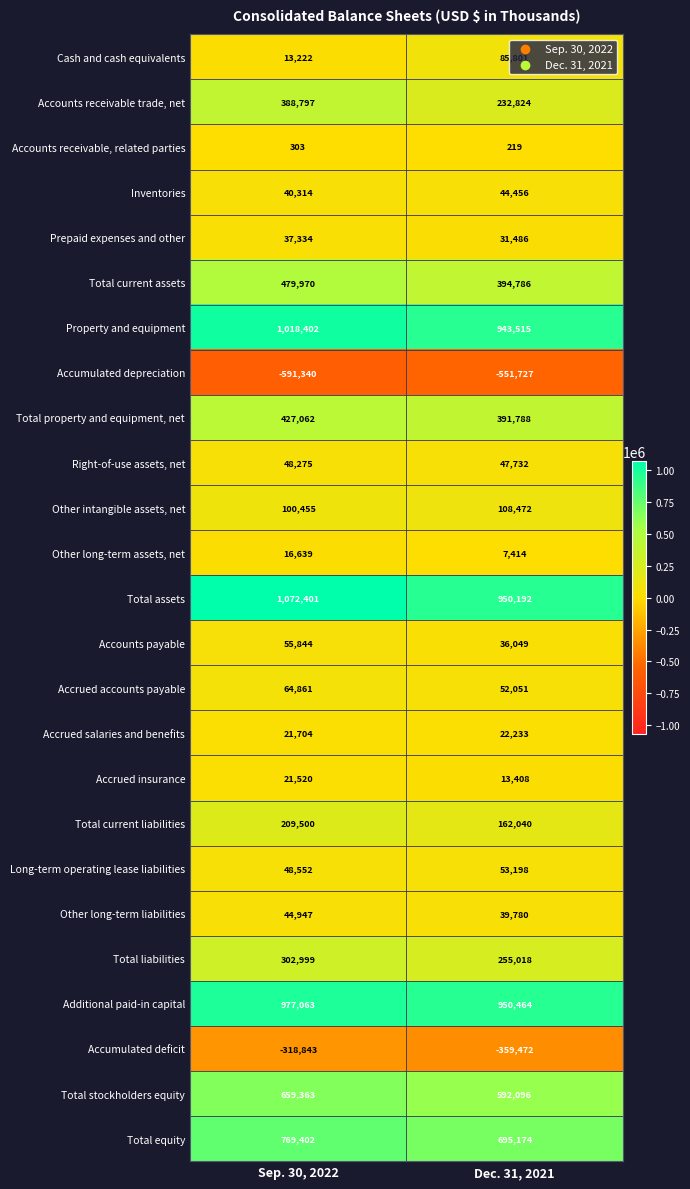

The Total liabilities series shows 385548 at Dec. 31, 2021. True or false?

False